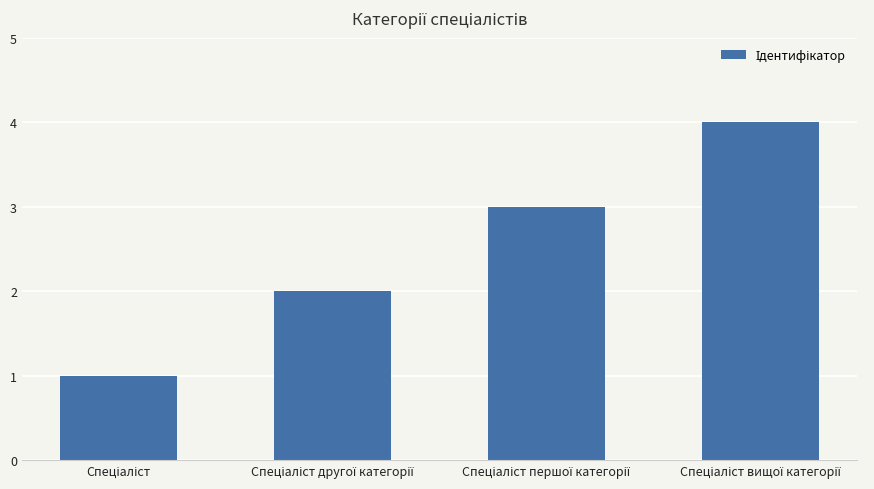

What is the sum of all values?

10